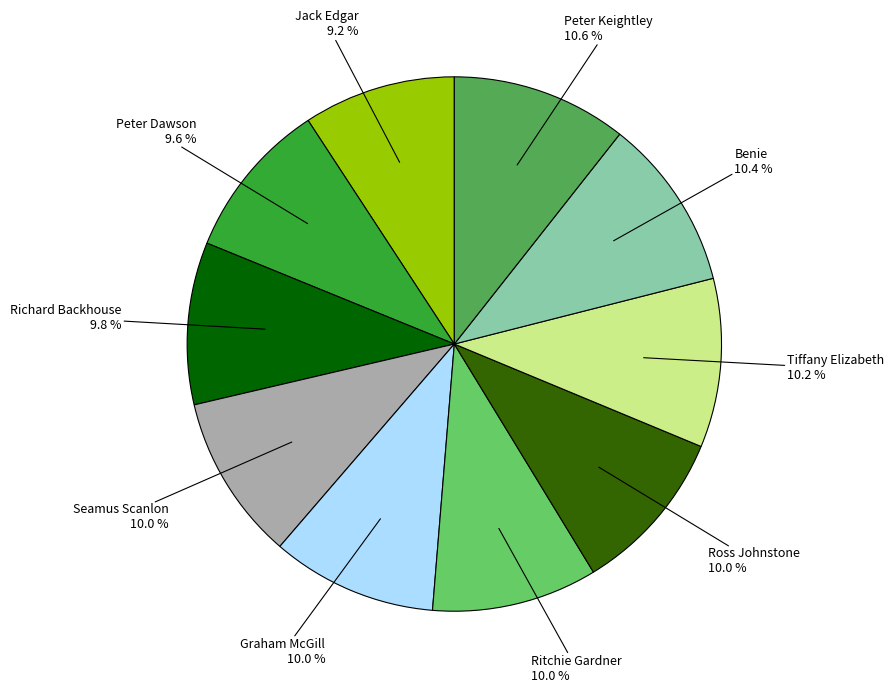

Is there a majority slice in this chart?

No